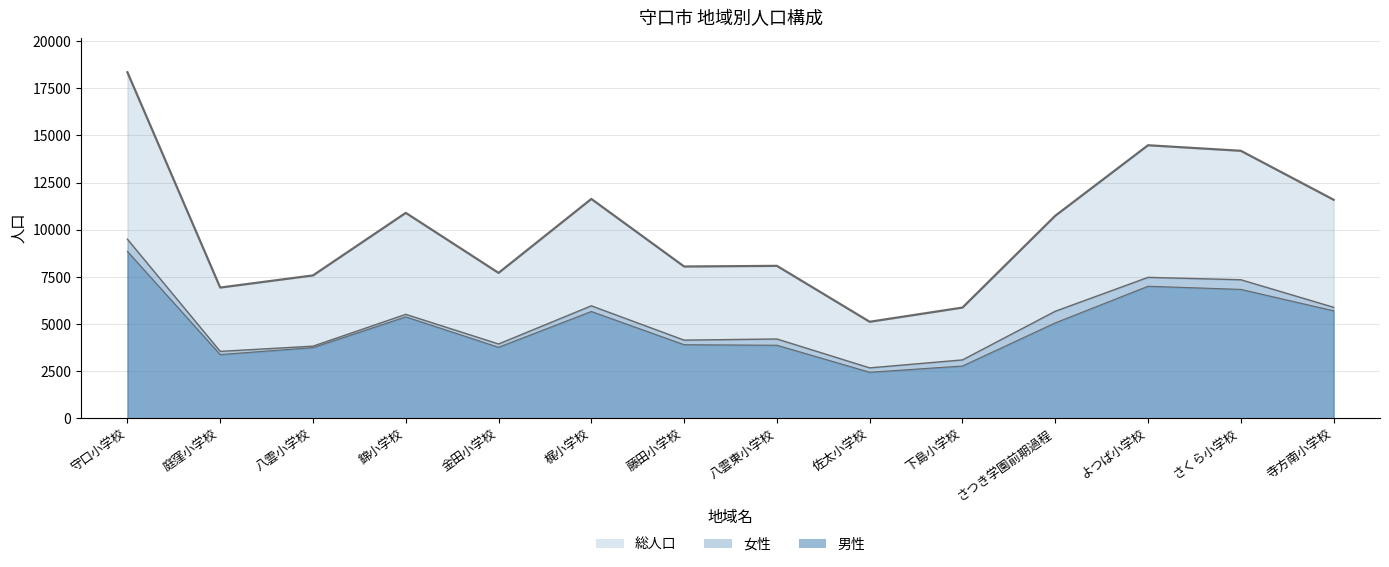

True or false: 女性 and 総人口 cross at least once.

False